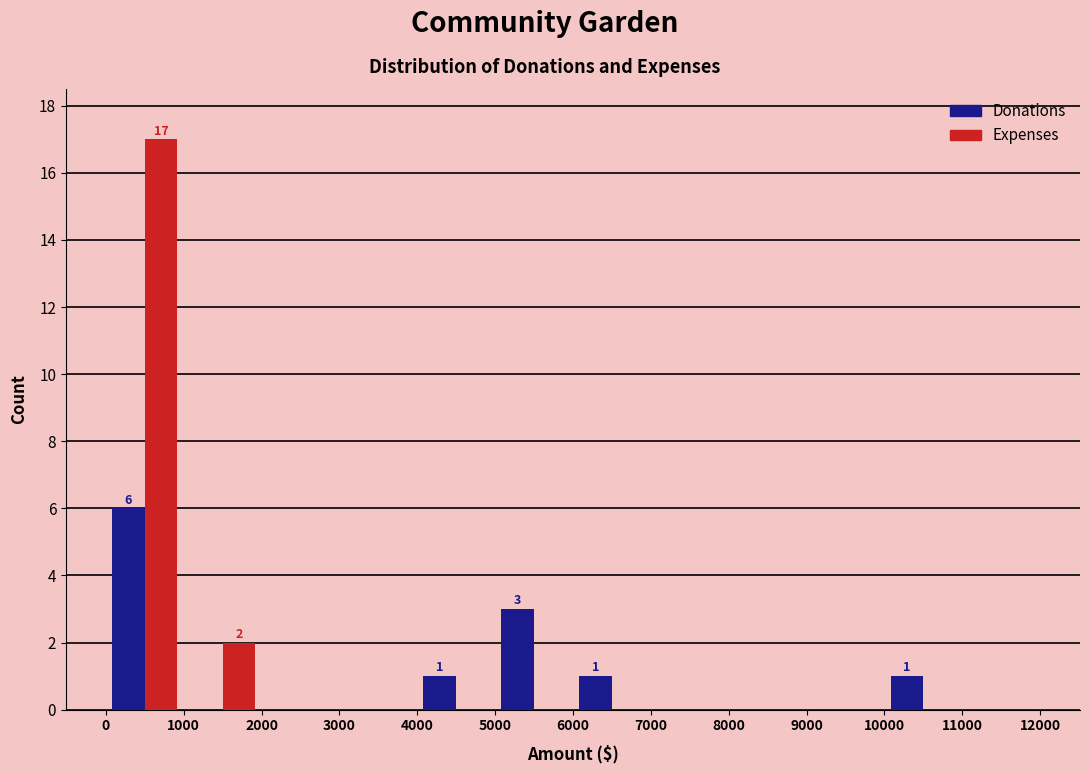

In the Expenses series, which range on the x-axis has the tallest bar?

0 to 1000